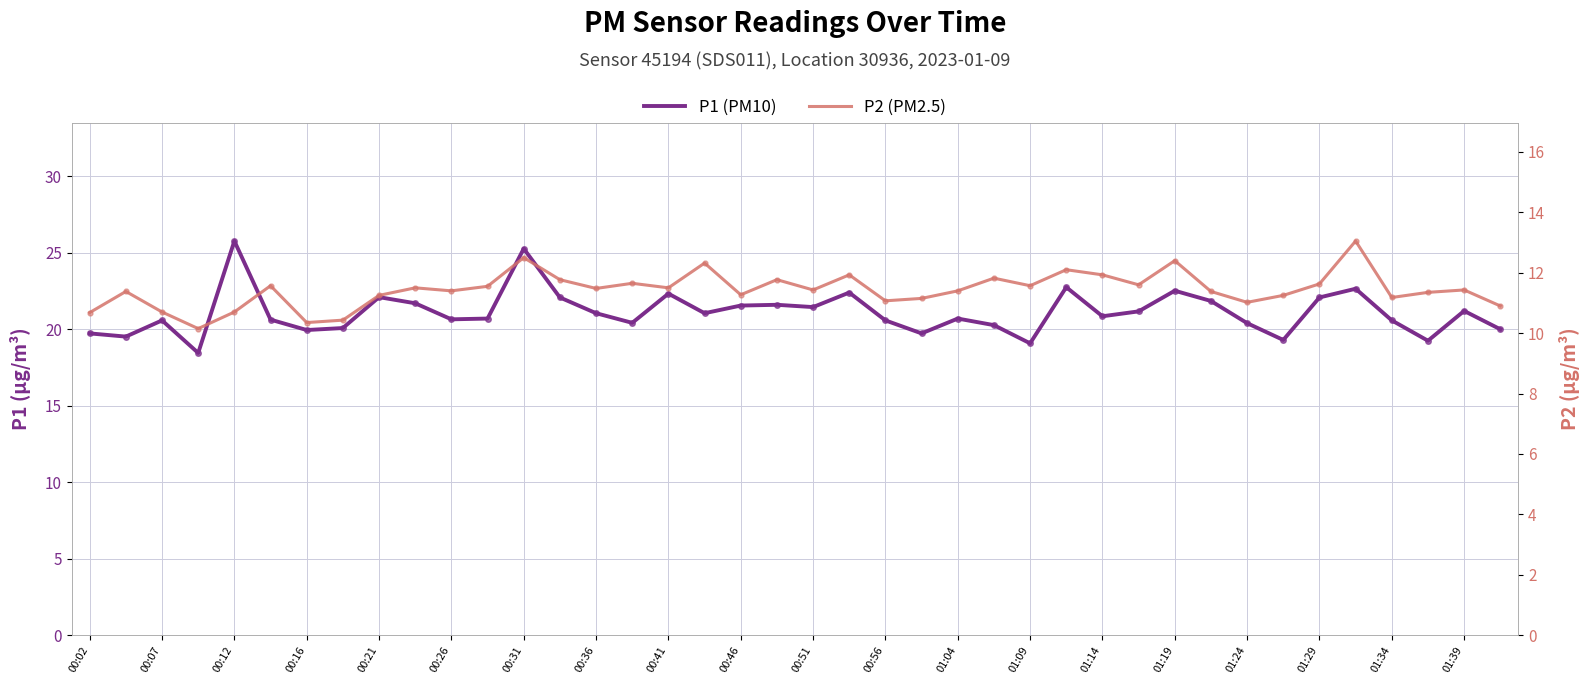

What is the sum of all P1 (PM10) values?

844.0